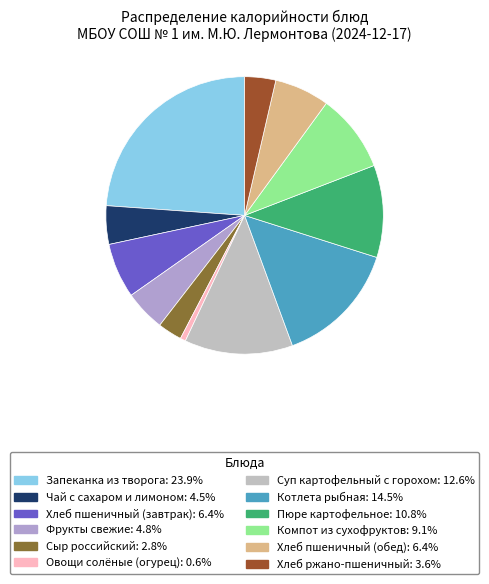

What is the total percentage of Хлеб пшеничный (обед) and Пюре картофельное?

17.2%